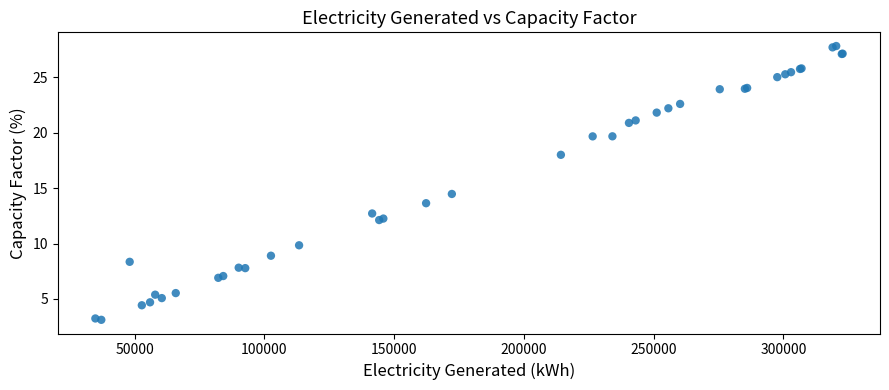

What Y value in the scatter plot is closest to 15?

14.5